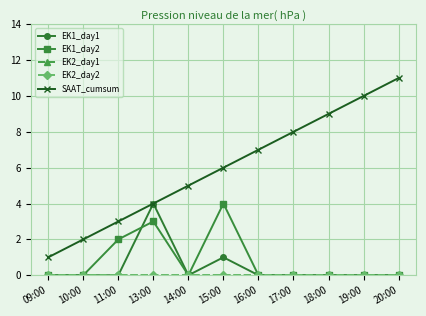

Is this an area chart (filled region under the line)?

No